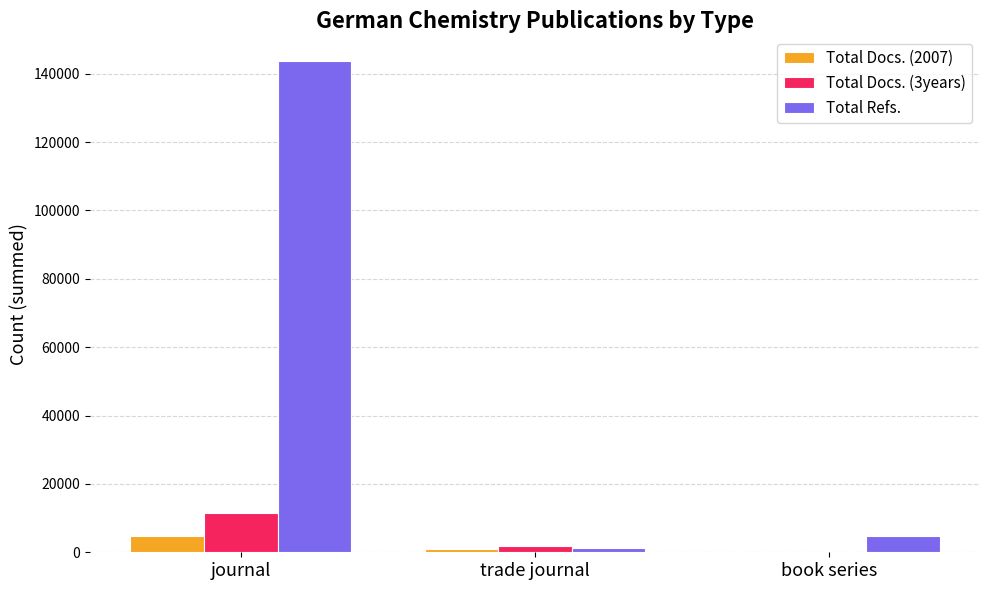

At which label does Total Refs. reach its peak?

journal